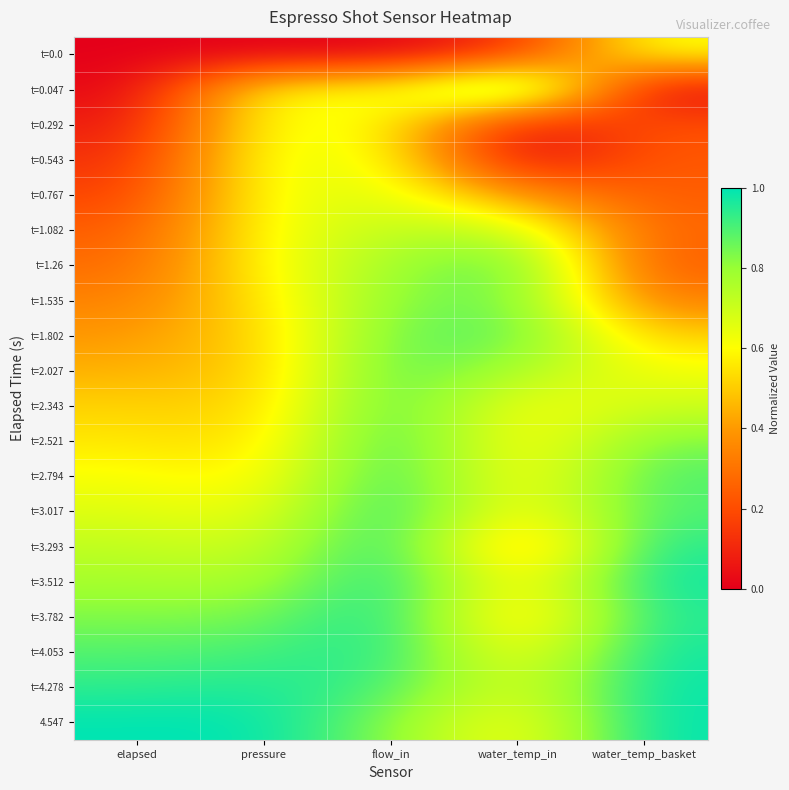

What is the total value across all series at water_temp_in?

11.1